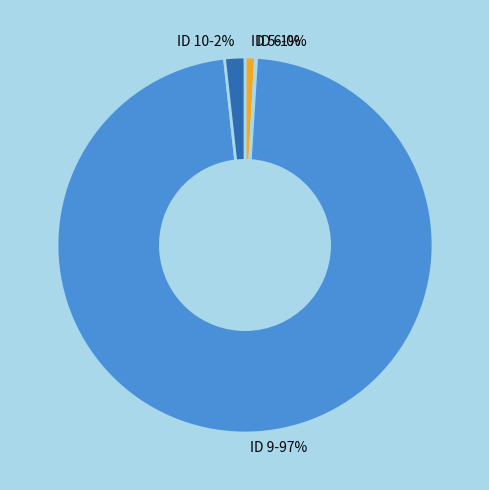

What percentage is the ID 10 slice, to the nearest percent?

2%